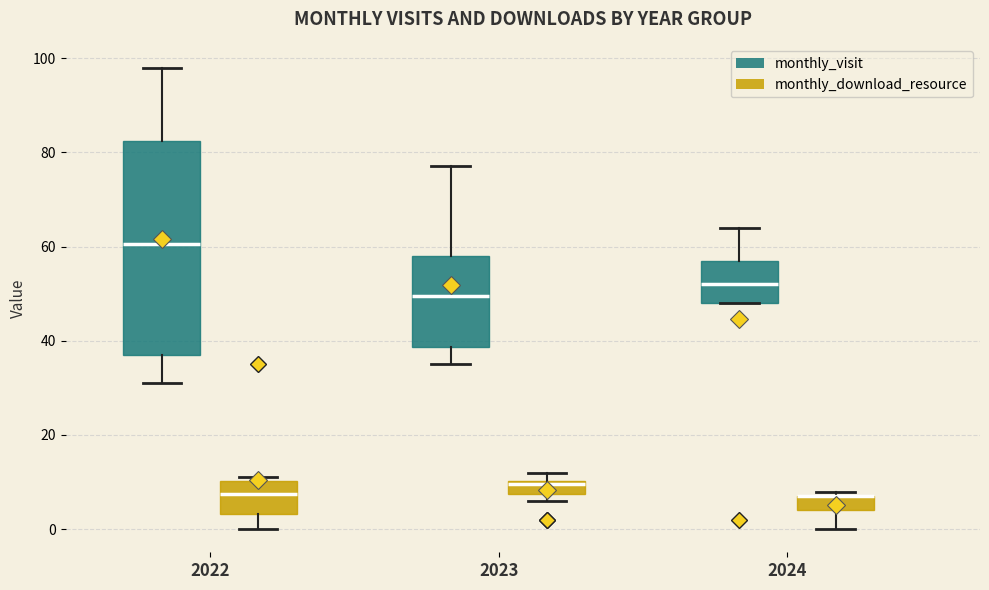

Which box is the tallest, from its lower edge to its upper edge?

2022 (monthly_visit)